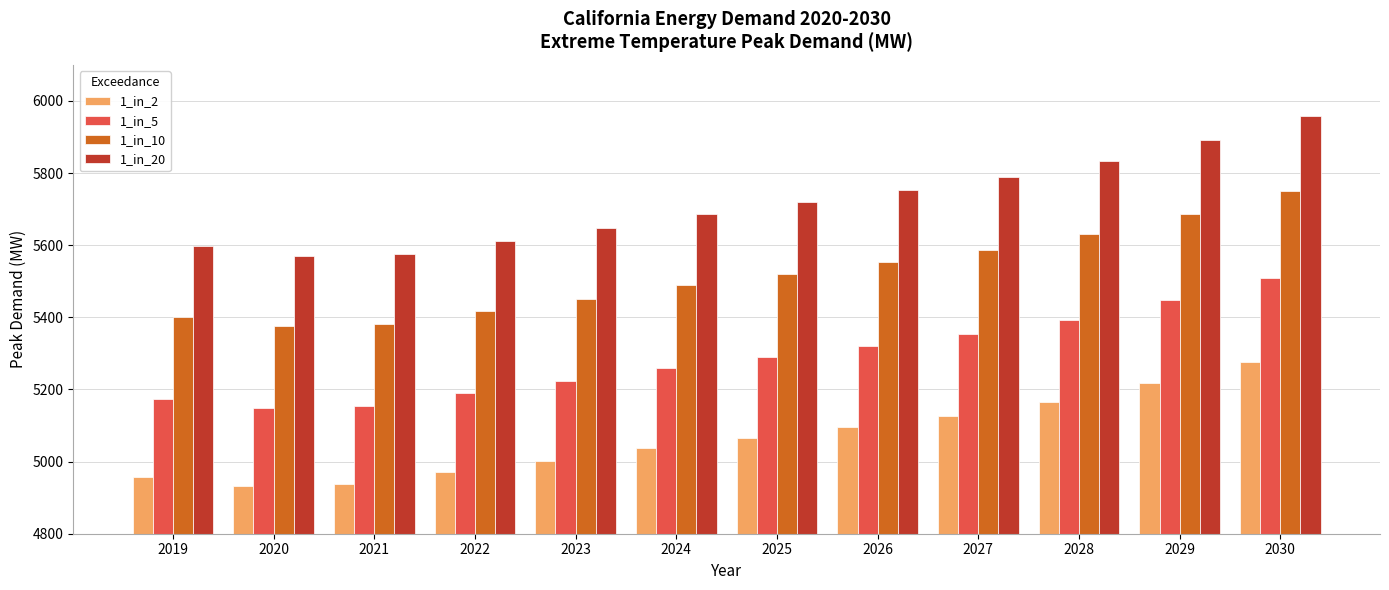

What is the sum of all 1_in_10 values?

66238.1